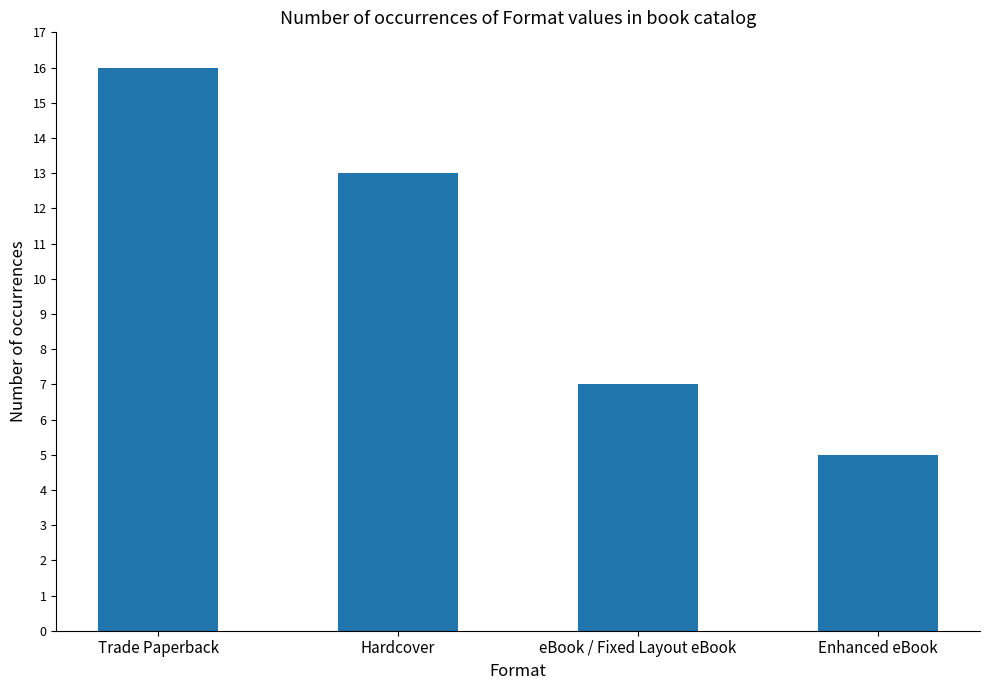

What is the label of the 4th bar from the right?

Trade Paperback